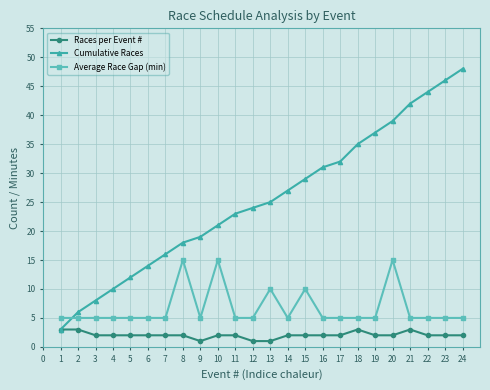

What are all the series names shown in the legend?

Races per Event #, Cumulative Races, Average Race Gap (min)